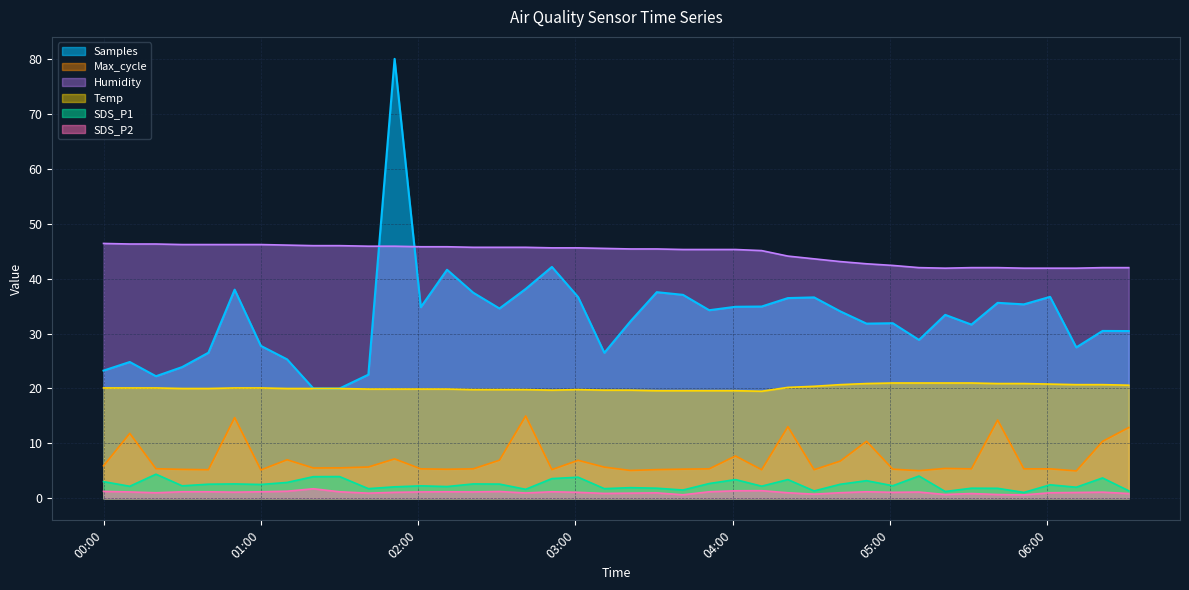

Does the chart display data point markers on the line(s)?

No